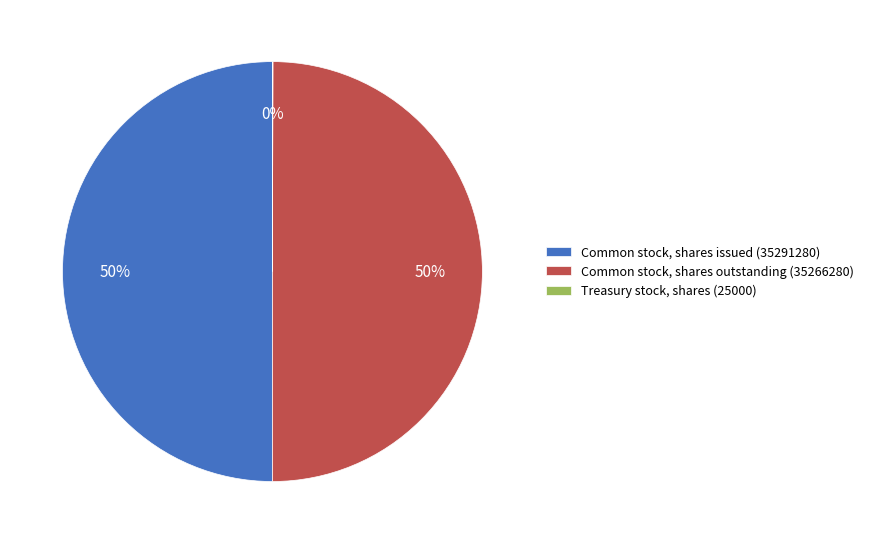

To the nearest percent, what percentage of the pie is Common stock, shares issued (35291280)?

50%